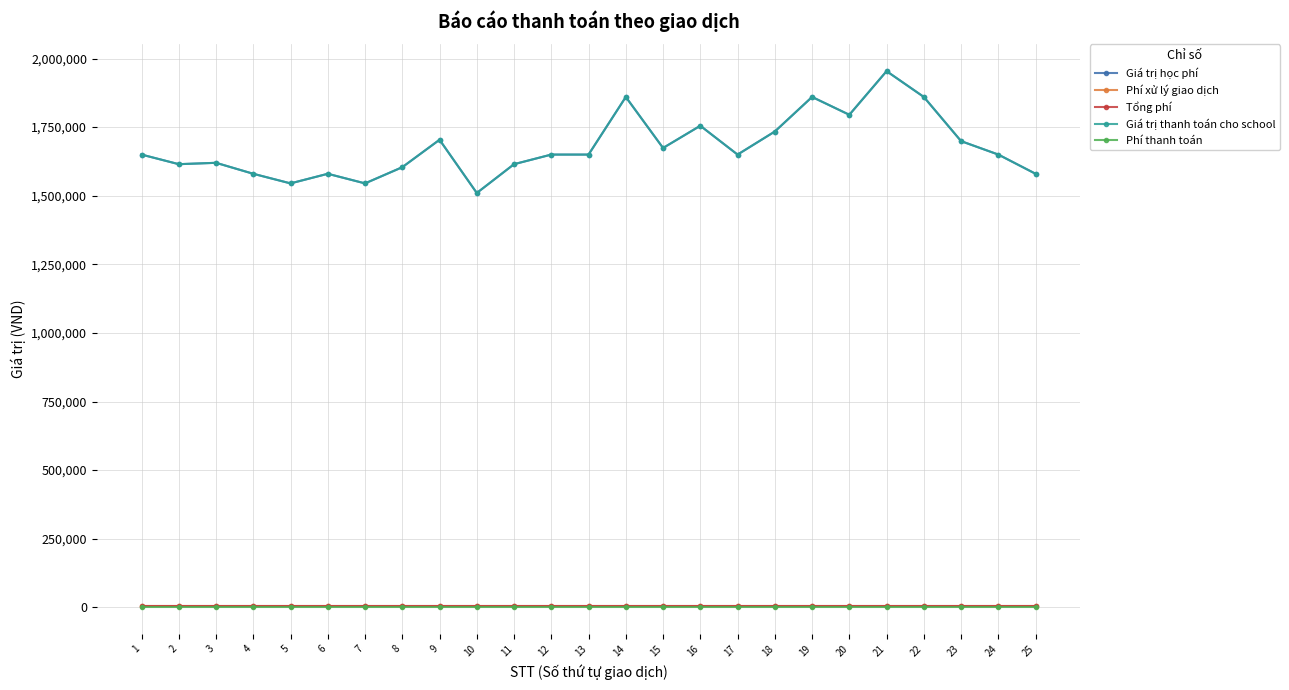

List the series in order of their peak value, lowest first.

Phí thanh toán, Phí xử lý giao dịch, Tổng phí, Giá trị học phí, Giá trị thanh toán cho school